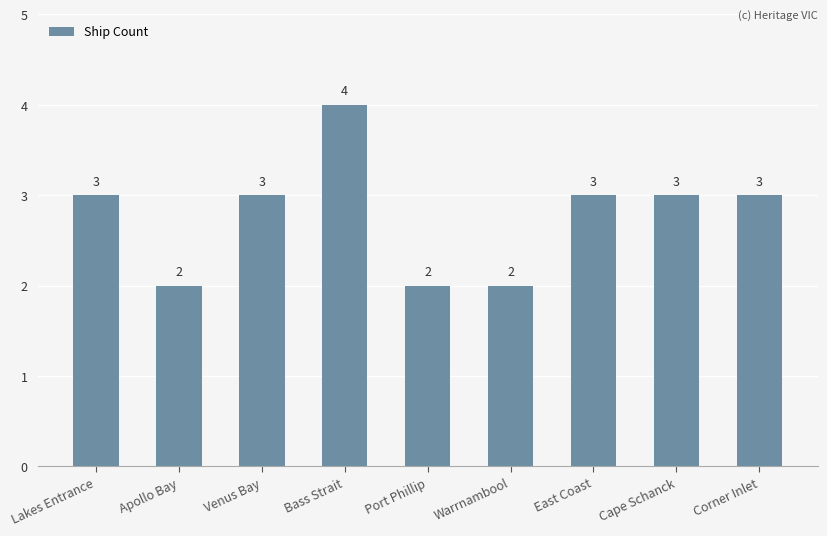

Reading left to right, transcribe all the data shown in this chart.

Lakes Entrance=3	Apollo Bay=2	Venus Bay=3	Bass Strait=4	Port Phillip=2	Warrnambool=2	East Coast=3	Cape Schanck=3	Corner Inlet=3